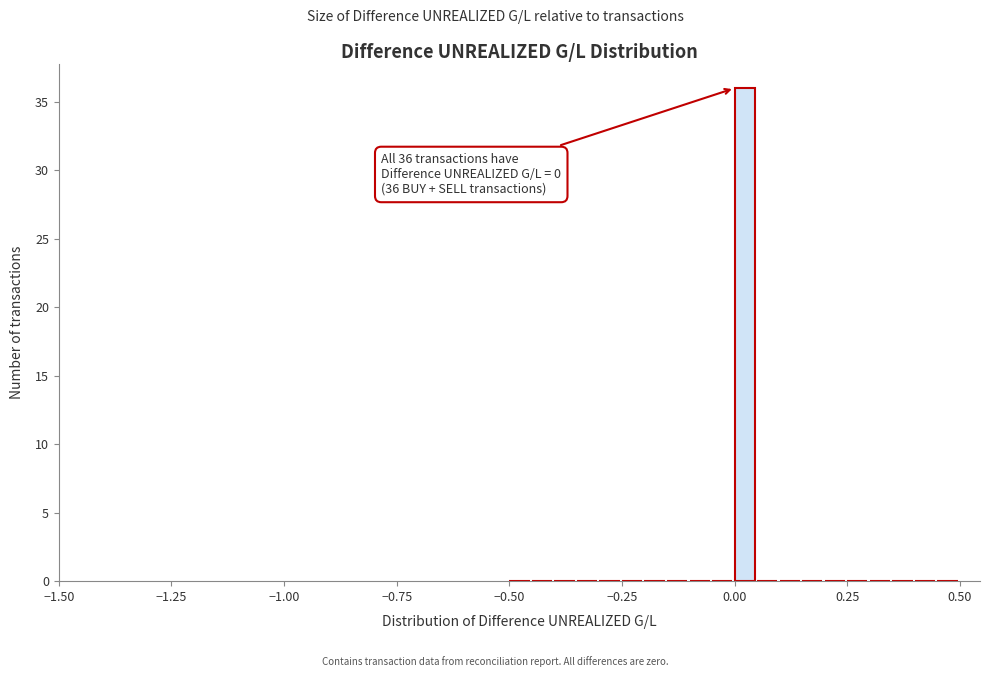

Read against the x-axis, roughly where is the centre of the tallest bar?

0.00